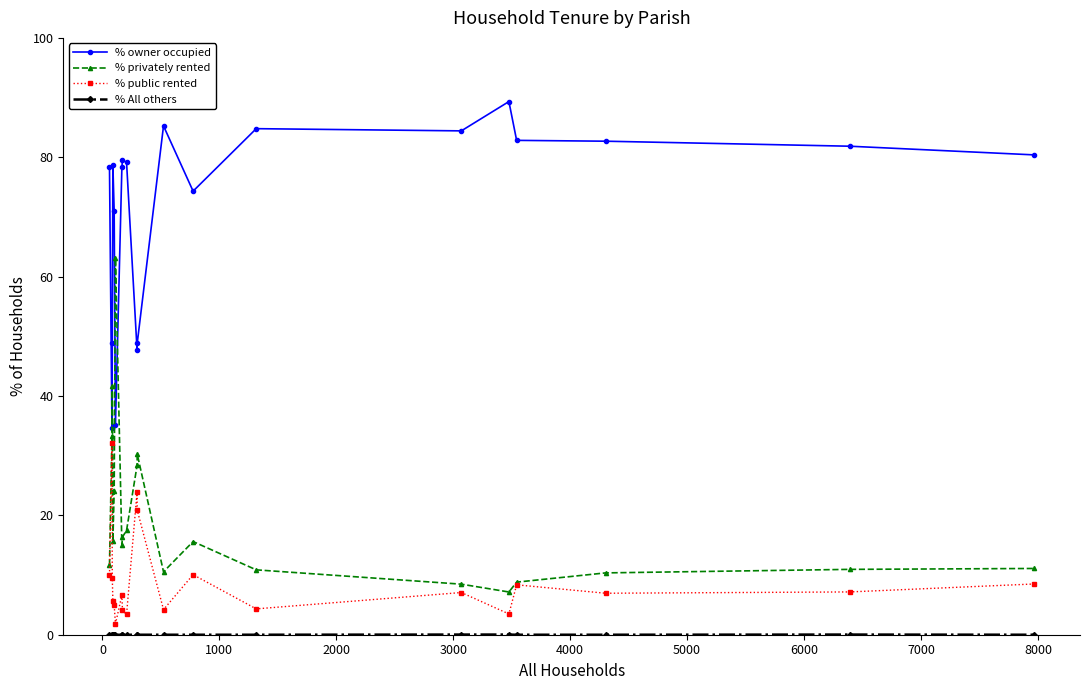

How many distinct data groups are displayed?

4